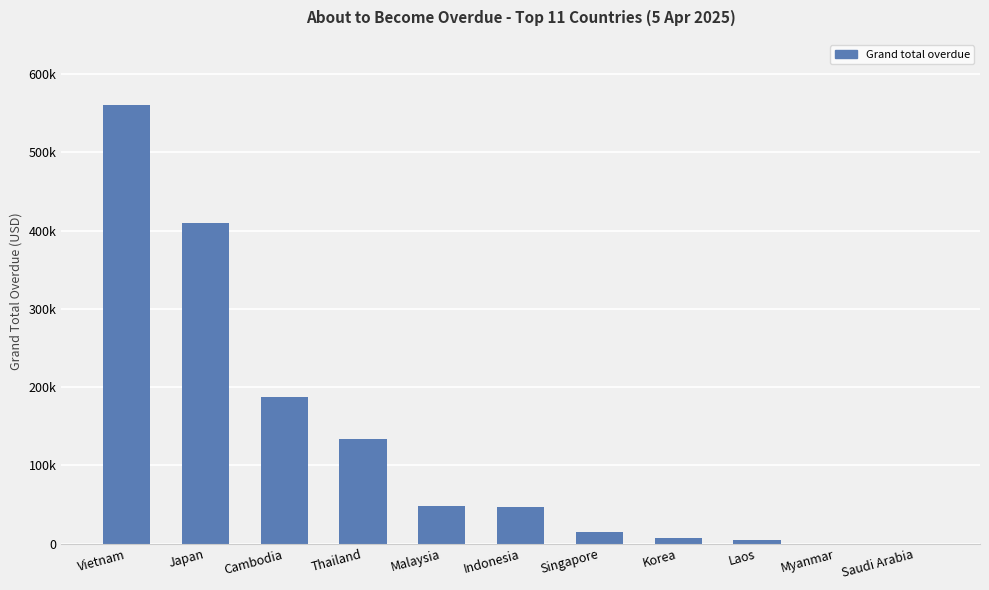

How many data points does each series have?

11